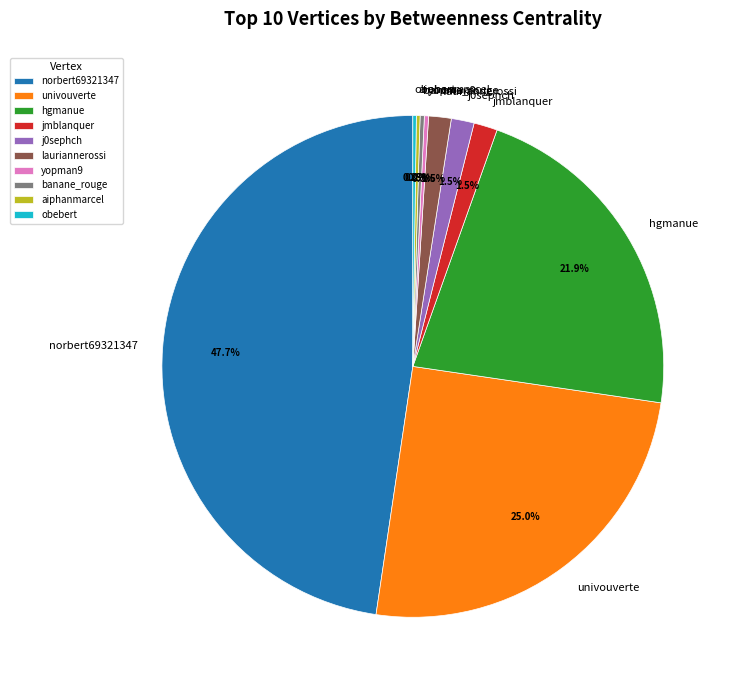

Combined, what portion of the pie is jmblanquer and univouverte?

26.5%